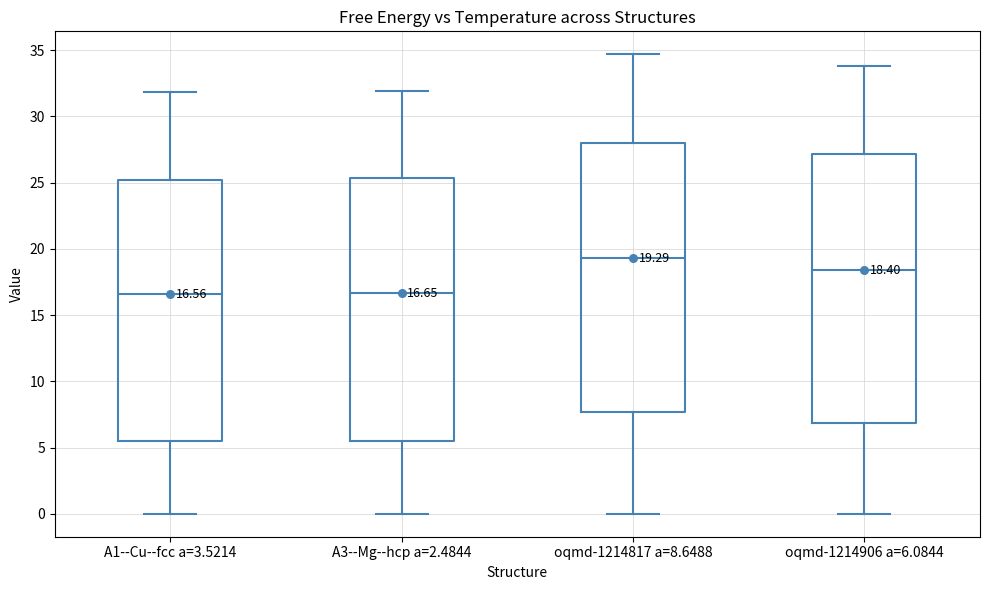

Which box's median line is the highest?

oqmd-1214817 a=8.6488